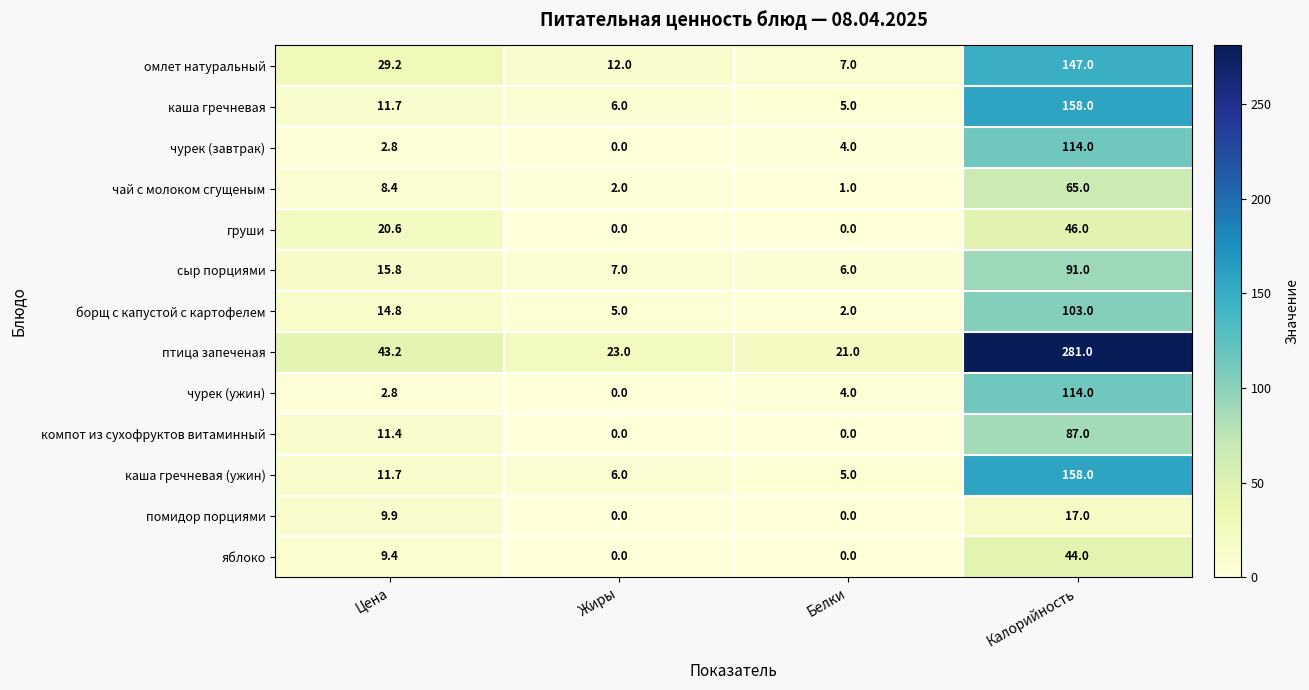

Which series has the widest spread of values?

птица запеченая